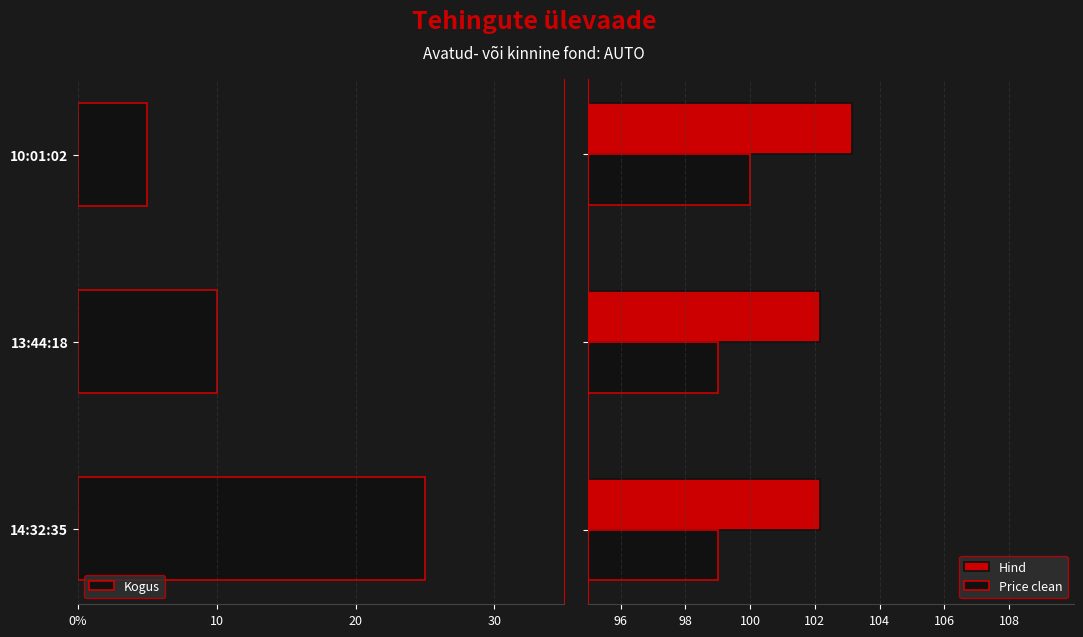

What is the highest value of the Price clean series?

100.0